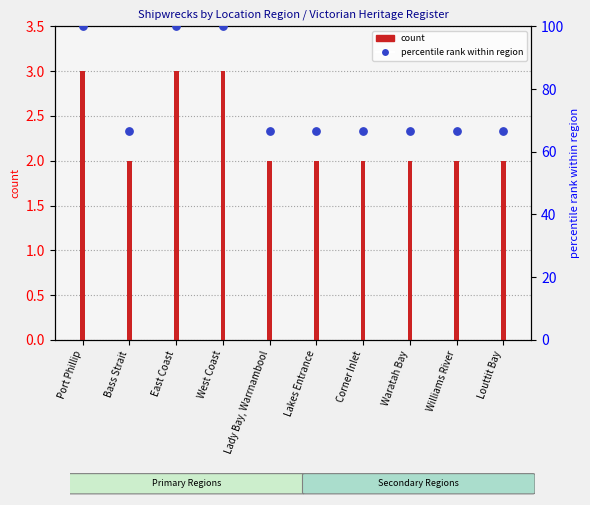

Which series has the widest spread of Y values?

percentile rank within region